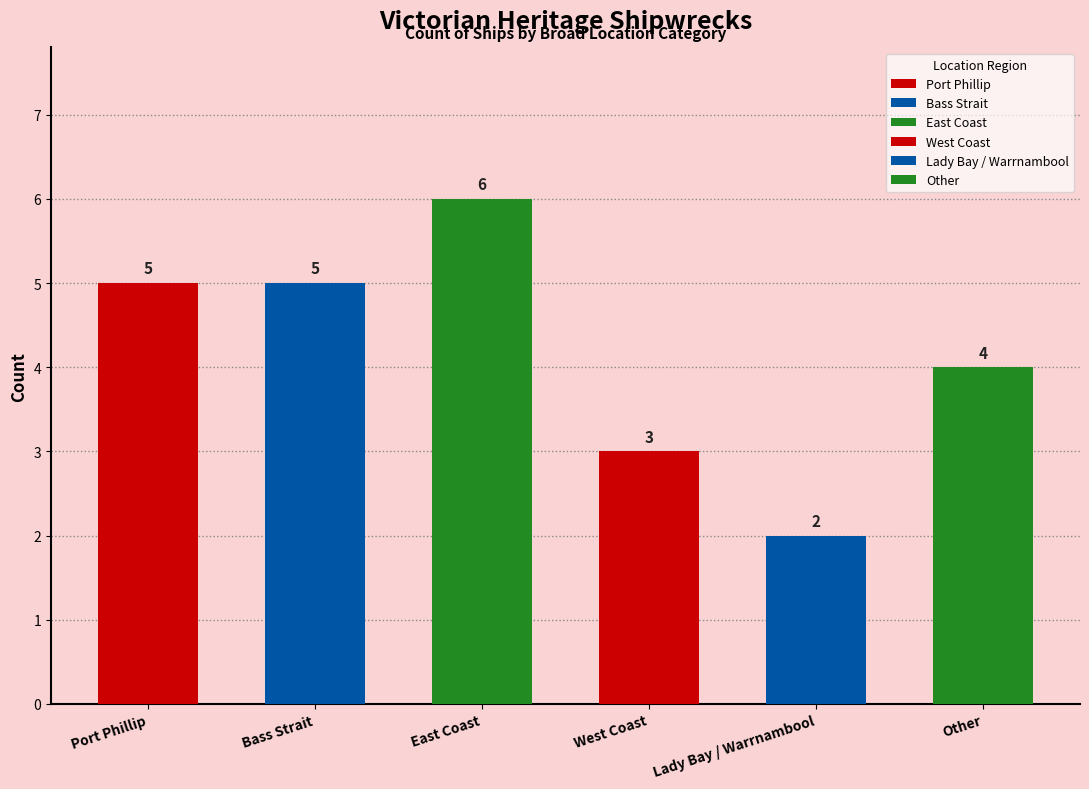

True or false: the data shows 2 at Lady Bay / Warrnambool.

True